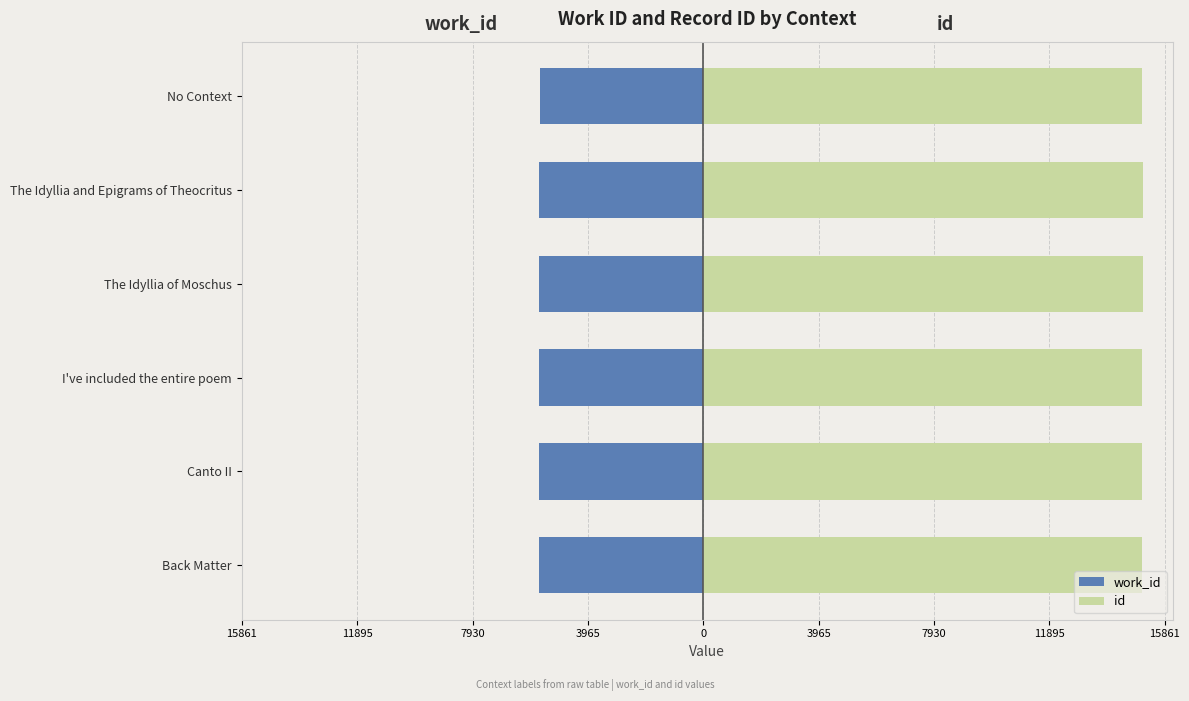

Read the work_id value at The Idyllia of Moschus, to the nearest 10.

-5650